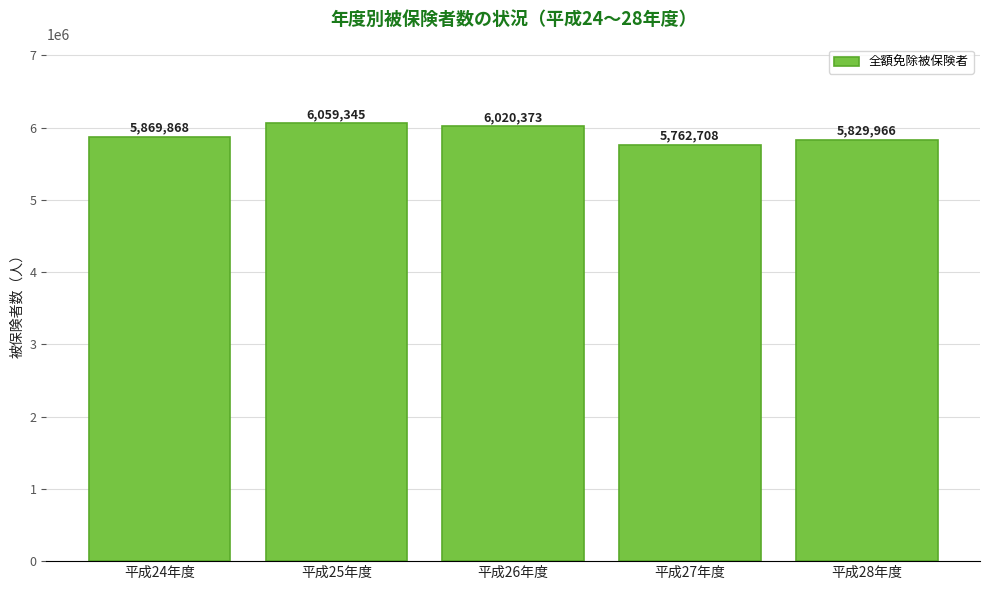

Reading right to left, transcribe all the data shown in this chart.

5829966	5762708	6020373	6059345	5869868